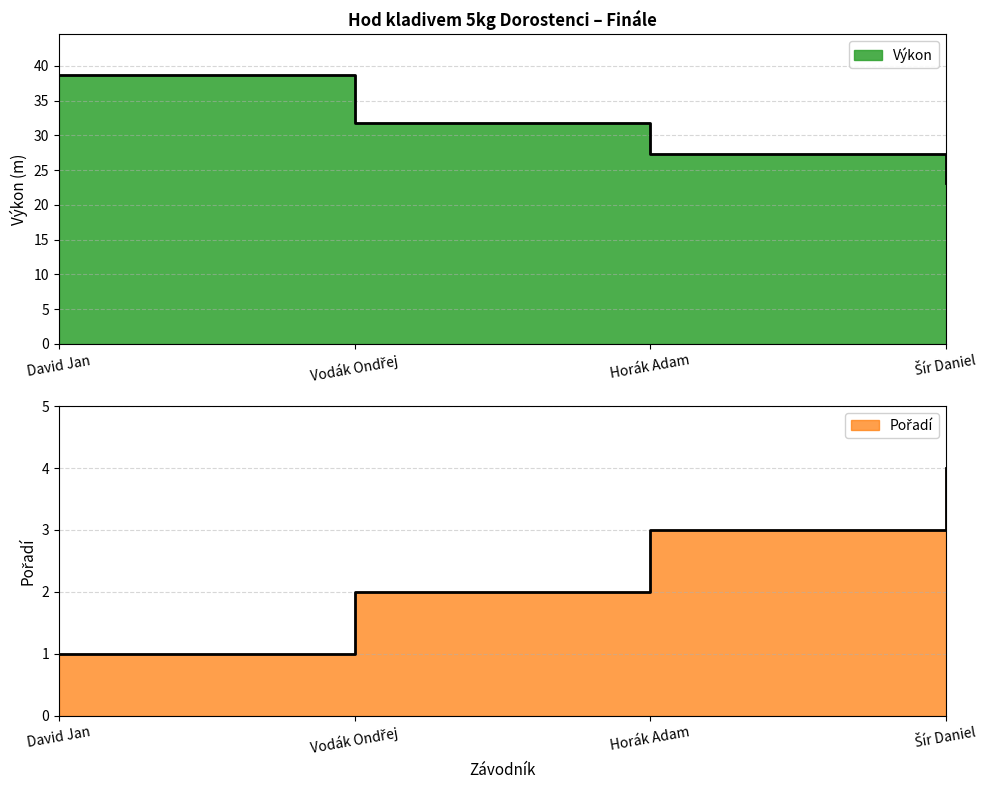

Between David Jan and Vodák Ondřej, which series saw the biggest shift?

Výkon